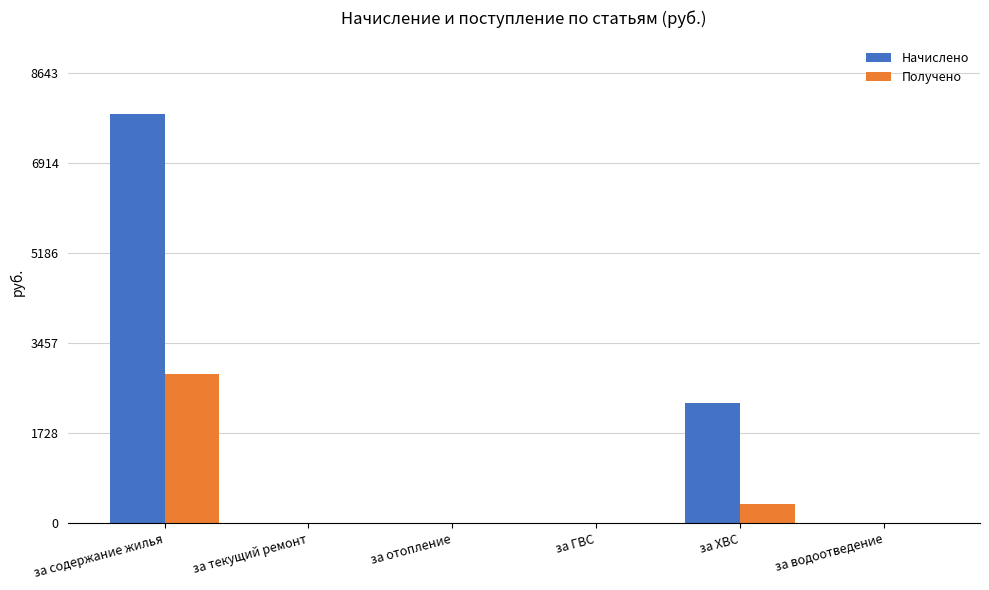

At which label is Начислено closest to 3928?

за ХВС